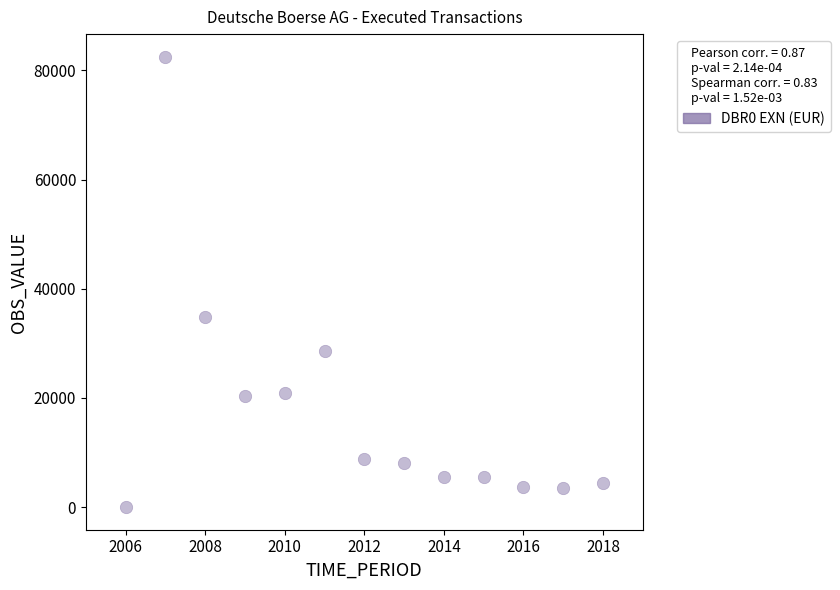

What is the range of Y values (max minus min)?

82522.1